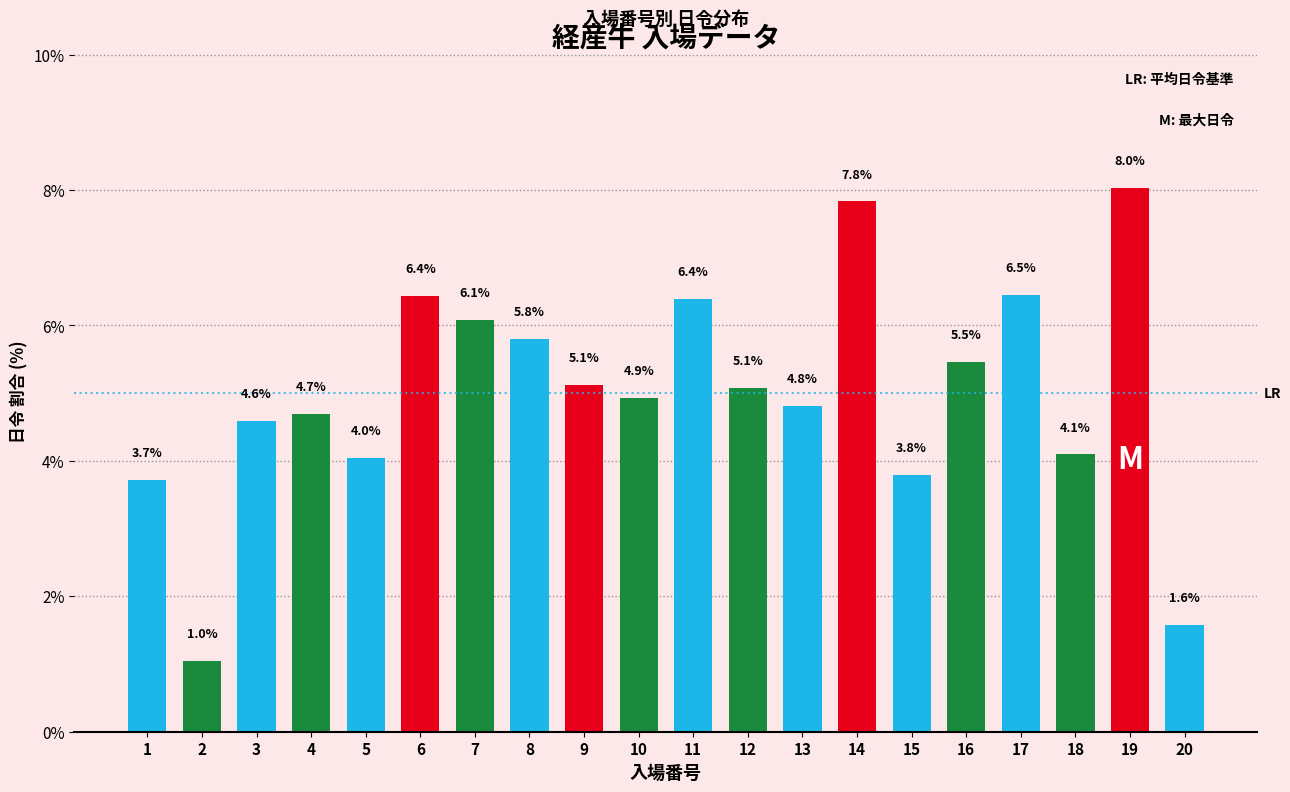

Reading left to right, extract all data points from this chart.

1=3.7	2=1.0	3=4.6	4=4.7	5=4.0	6=6.4	7=6.1	8=5.8	9=5.1	10=4.9	11=6.4	12=5.1	13=4.8	14=7.8	15=3.8	16=5.5	17=6.5	18=4.1	19=8.0	20=1.6